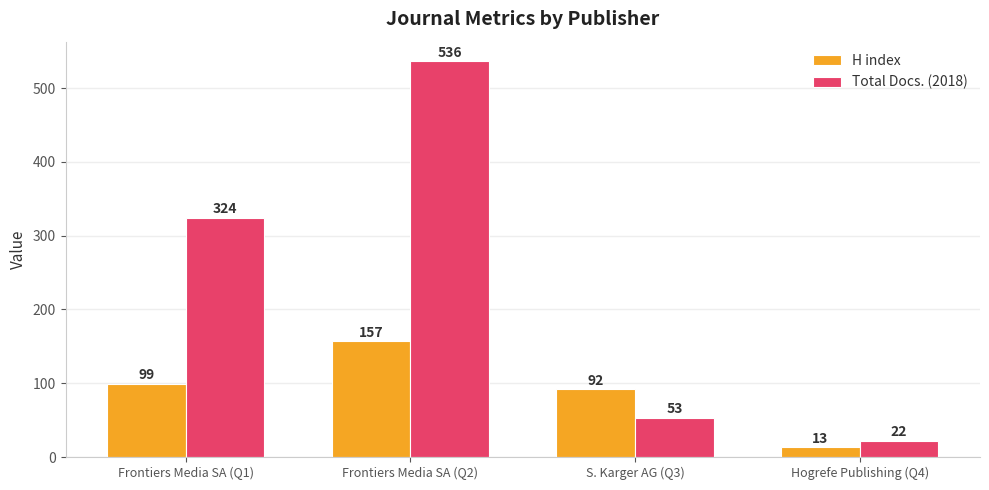

True or false: H index has a value of 13 at Hogrefe Publishing (Q4).

True